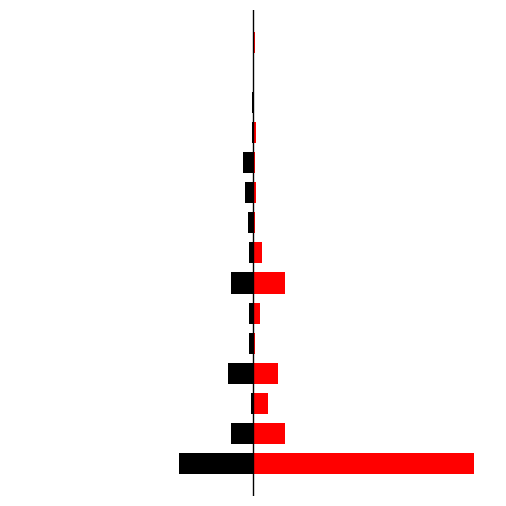

Between 10 and 1, which is larger?

10